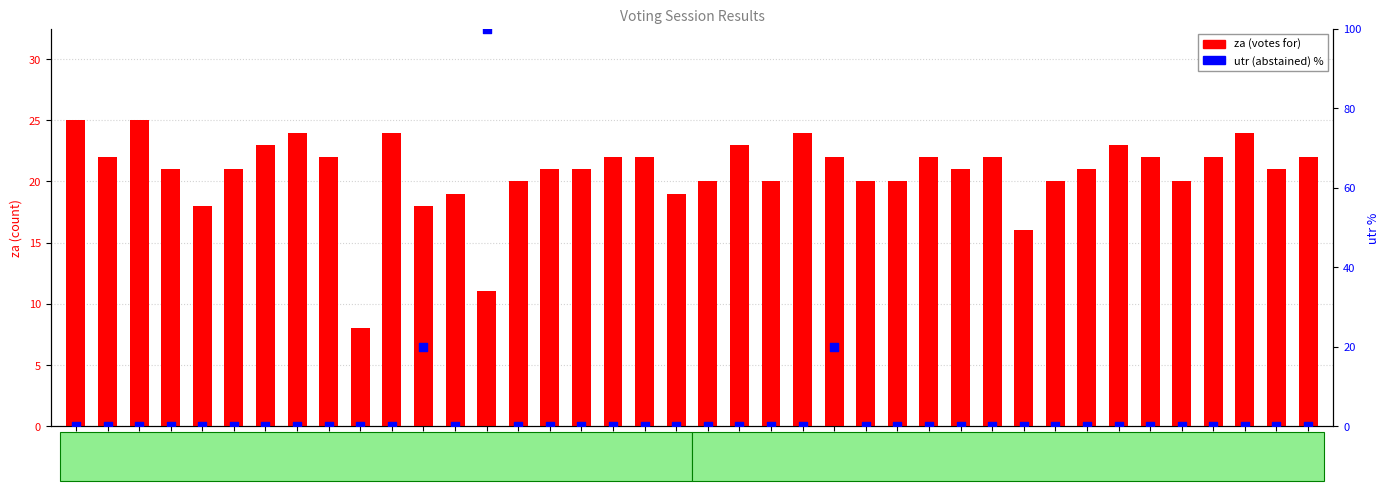

Is the value of za at 33 greater than the value of utr at 3?

Yes